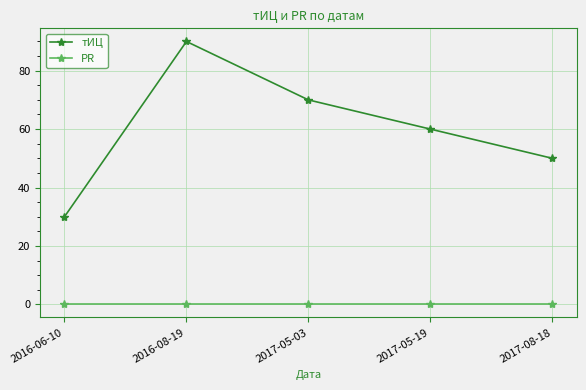

How many lines are shown in the chart?

2